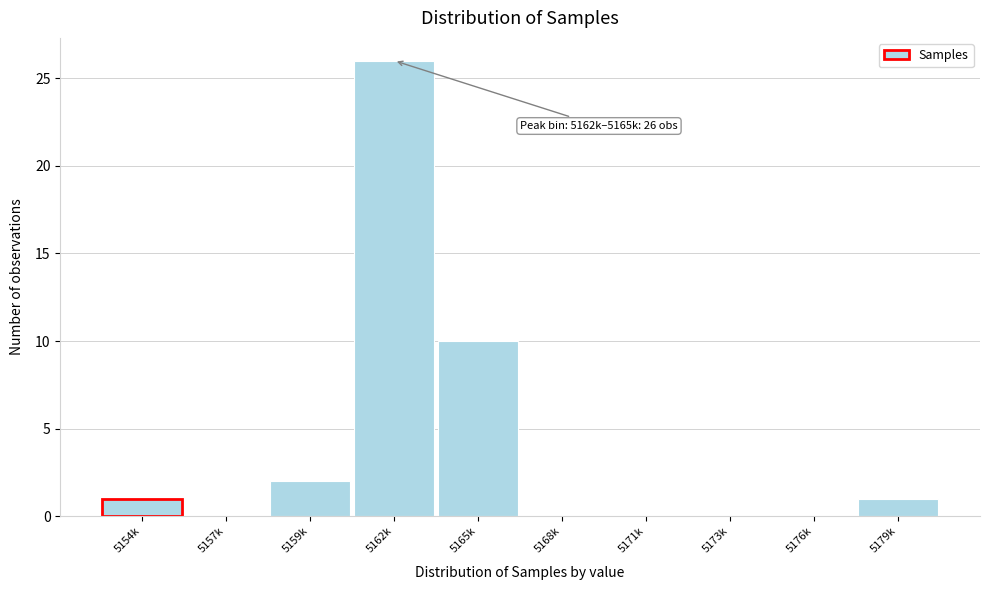

Reading right to left, what are all the values shown in this chart?

5179k=1	5176k=0	5173k=0	5171k=0	5168k=0	5165k=10	5162k=26	5159k=2	5157k=0	5154k=1